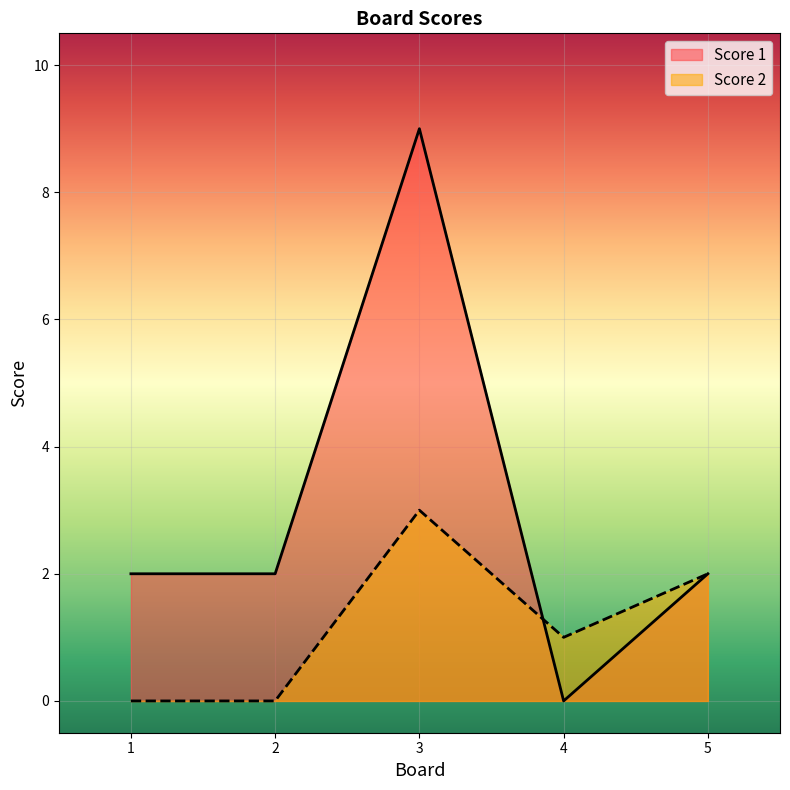

What is the total value across all series at 2?

2